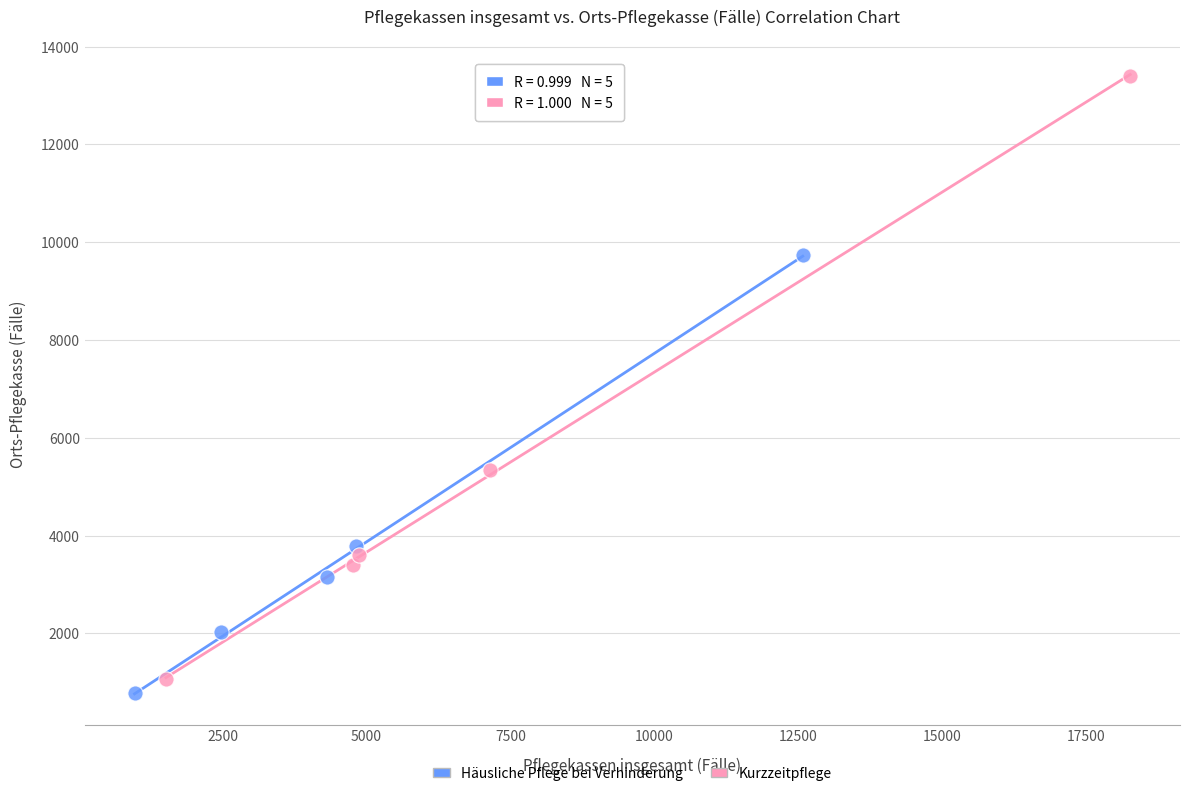

Which series reaches the maximum Y coordinate?

Kurzzeitpflege